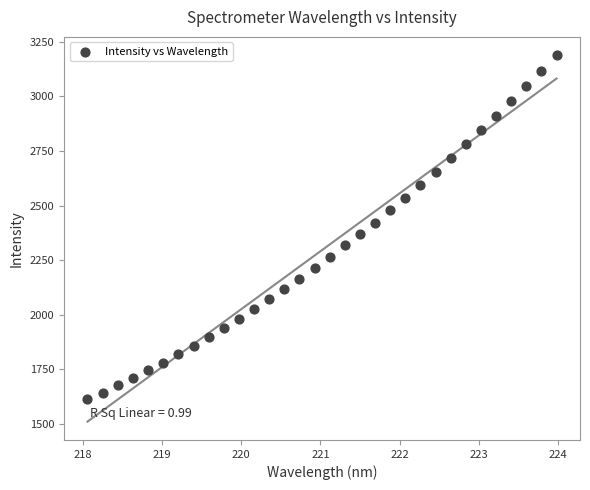

What is the range of Y values (max minus min)?

1575.5